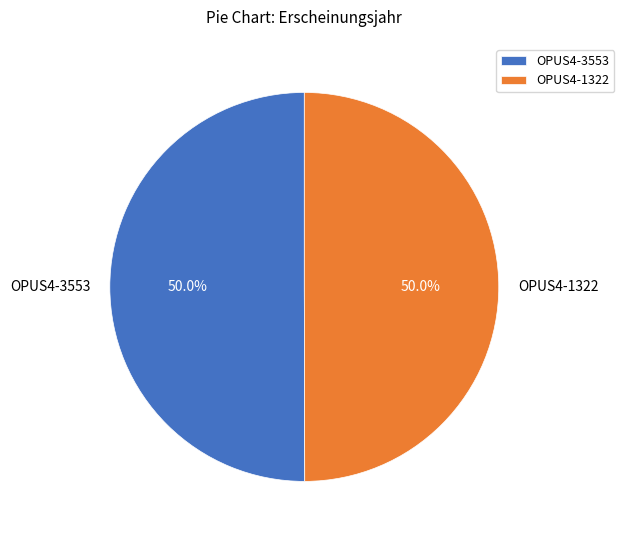

How many segments does this pie chart have?

2